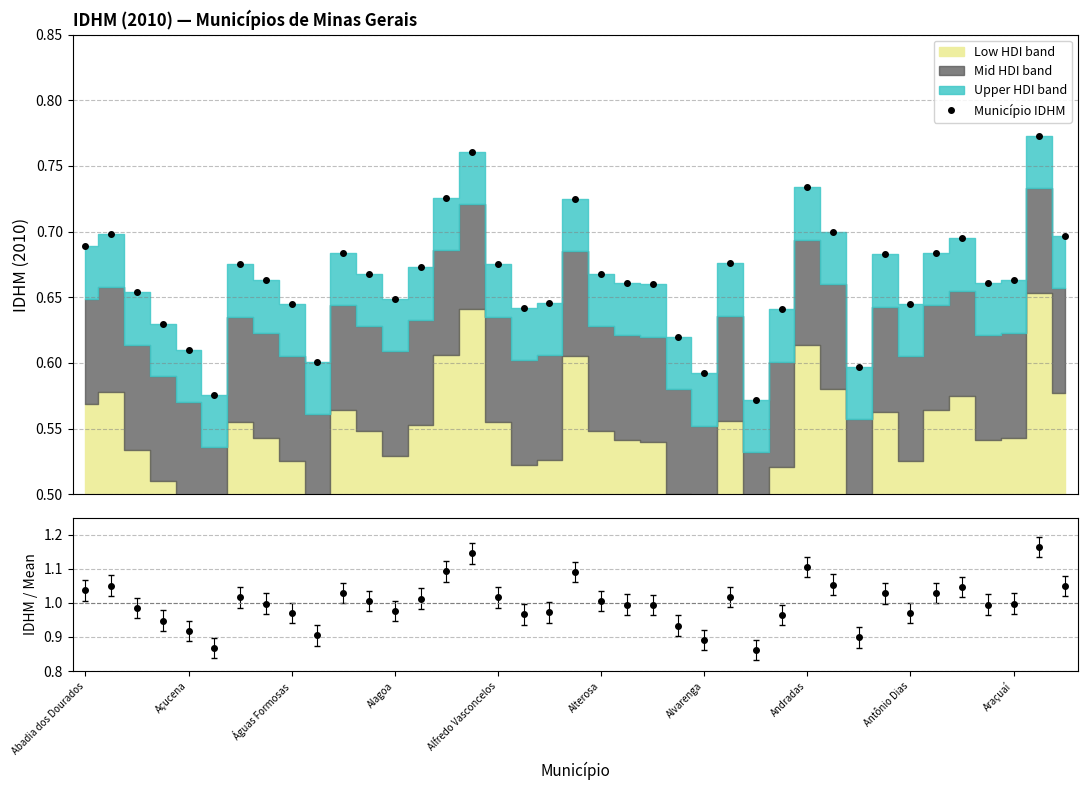

What is the difference between the maximum and minimum values?

0.2